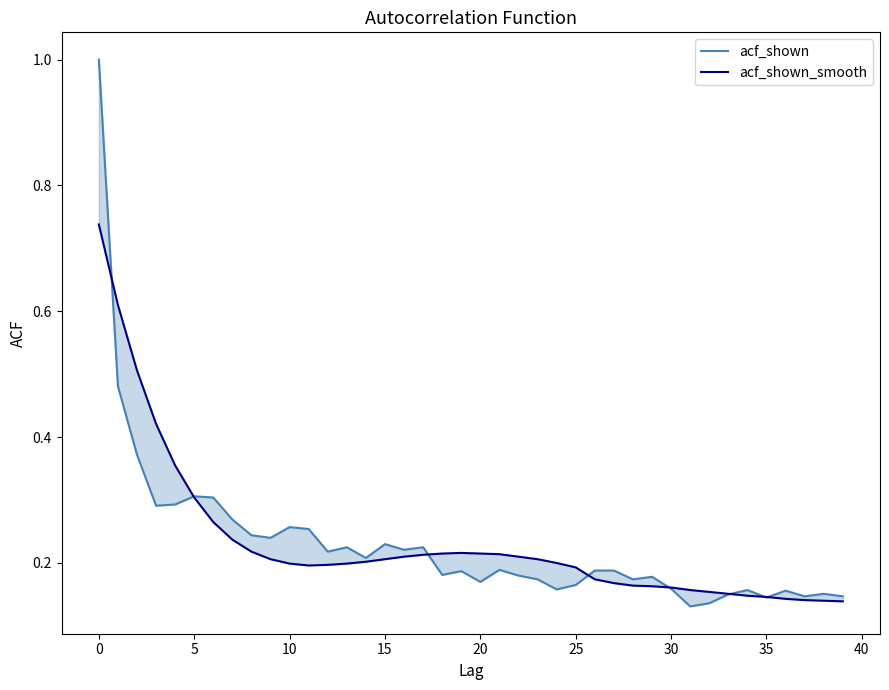

Rank the series at 28 from highest to lowest value.

acf_shown, acf_shown_smooth